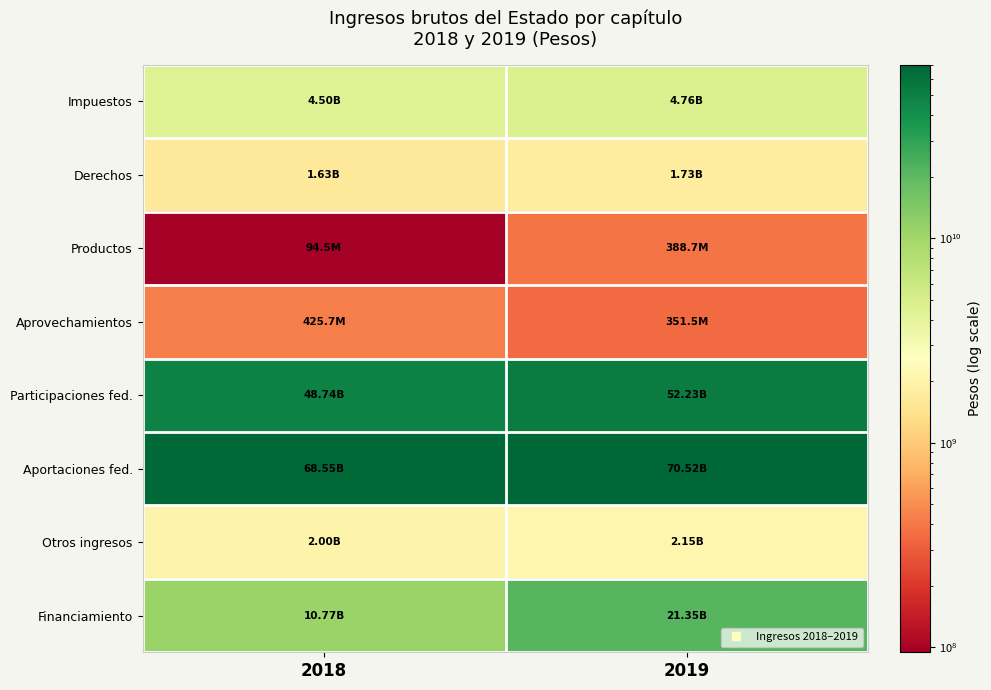

At 2019, list the series in order from largest to smallest.

Aportaciones fed., Participaciones fed., Financiamiento, Impuestos, Otros ingresos, Derechos, Productos, Aprovechamientos